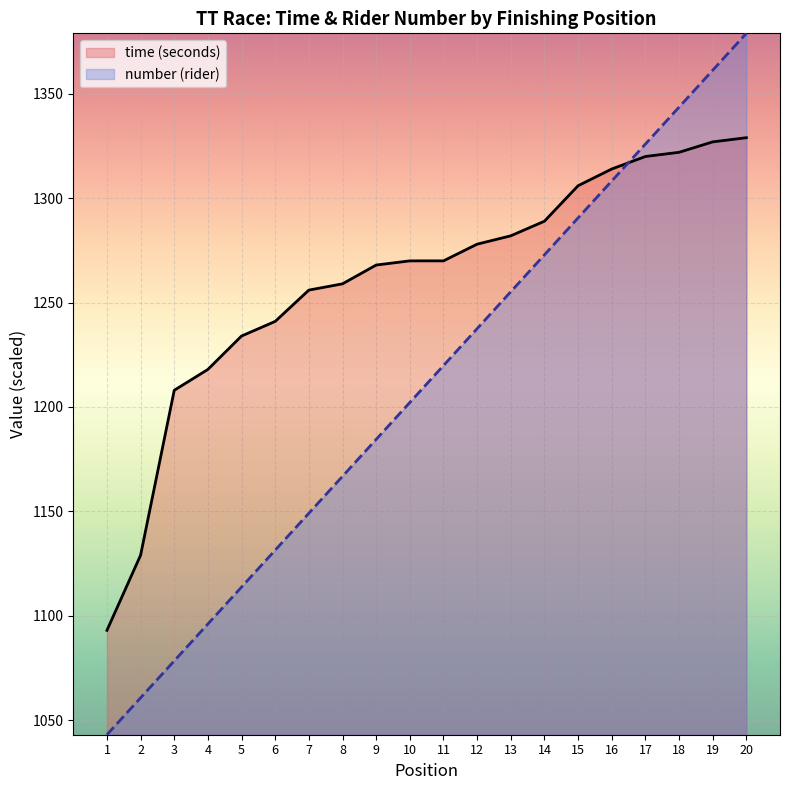

True or false: the data shows 1790.8 at 1.

False